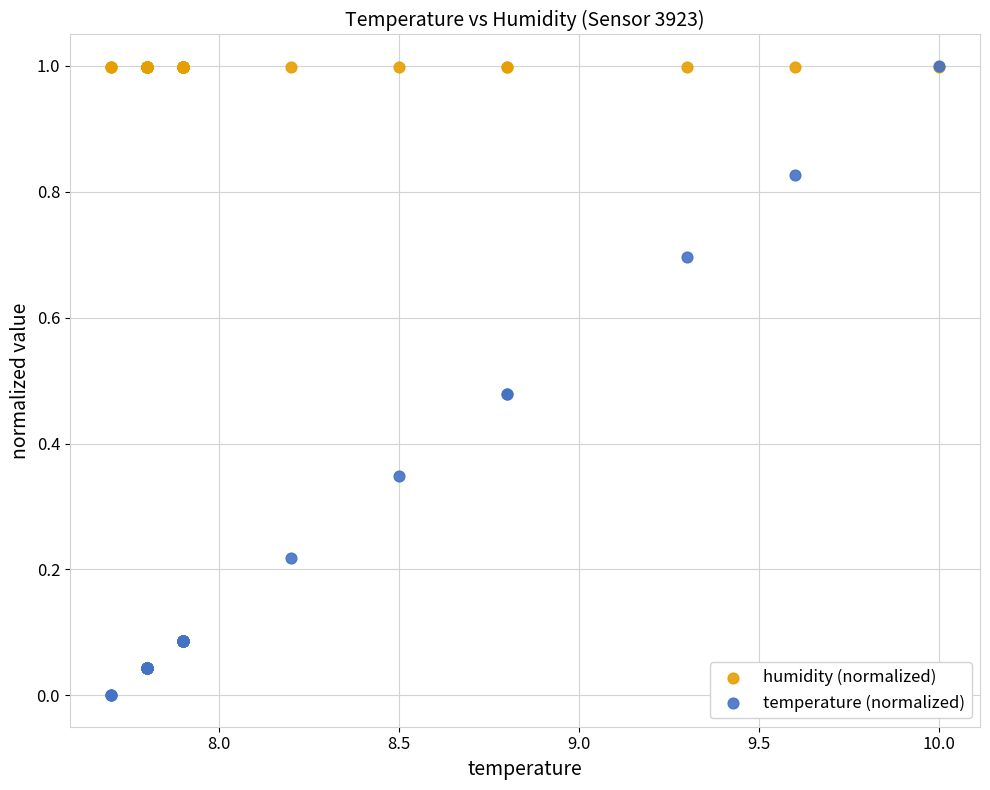

Which series contains the lowest Y value?

temperature (normalized)